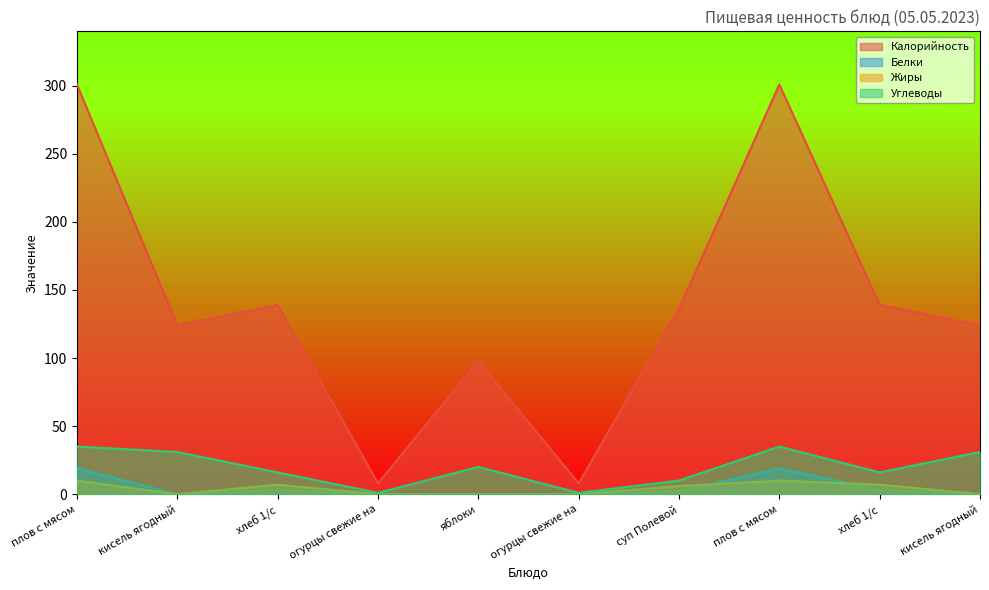

Count the number of data series in this chart.

4